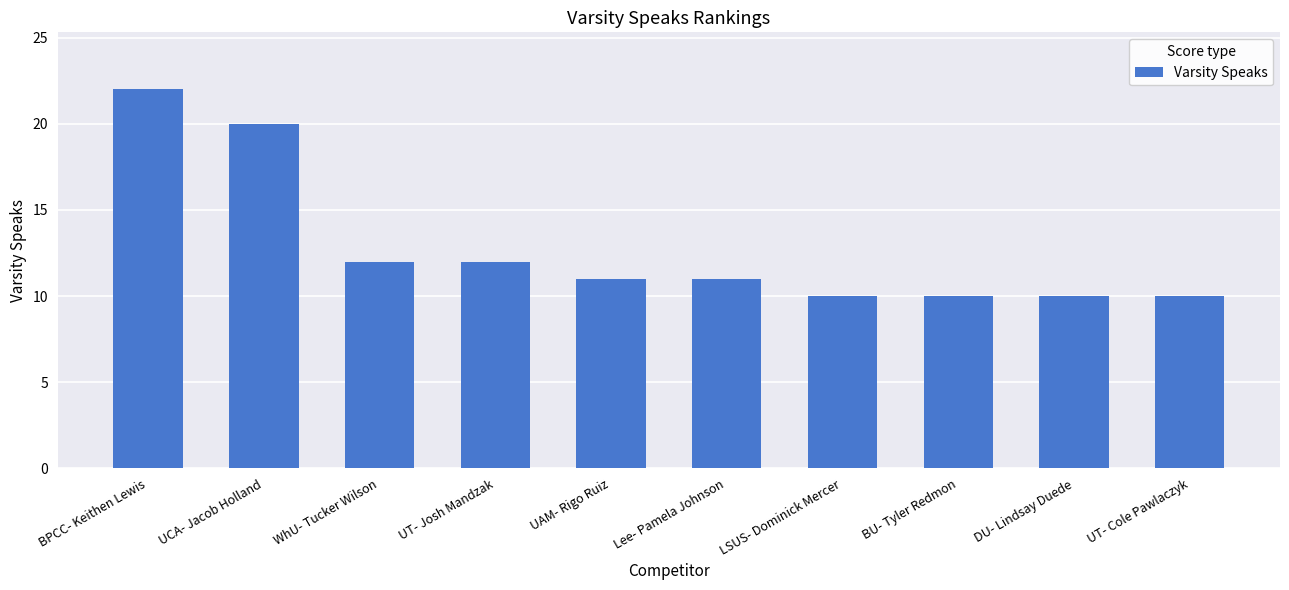

What is the approximate value at UCA- Jacob Holland, to the nearest 10?

20